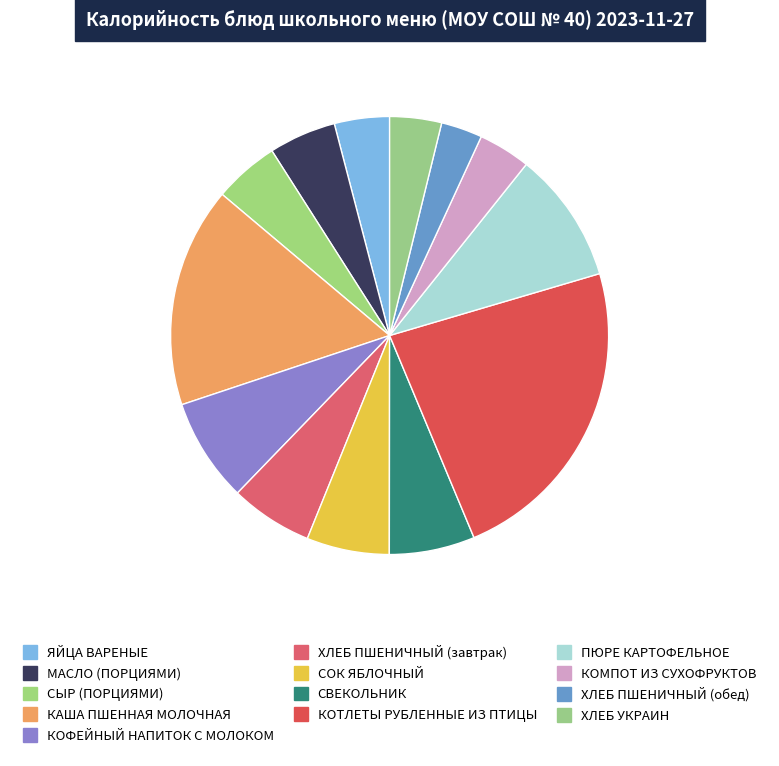

How much of the chart is everything except КОФЕЙНЫЙ НАПИТОК С МОЛОКОМ?

92.3%